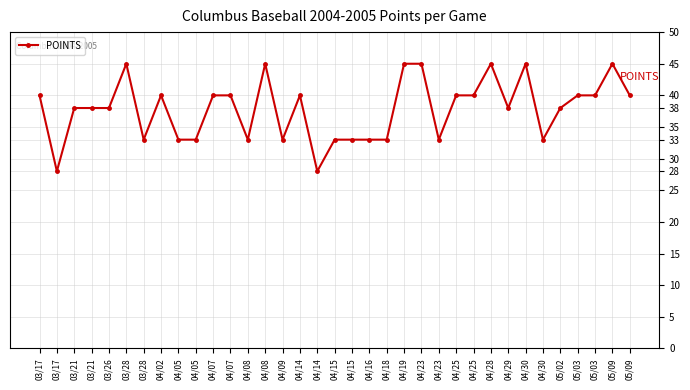

Is this an area chart (filled region under the line)?

No